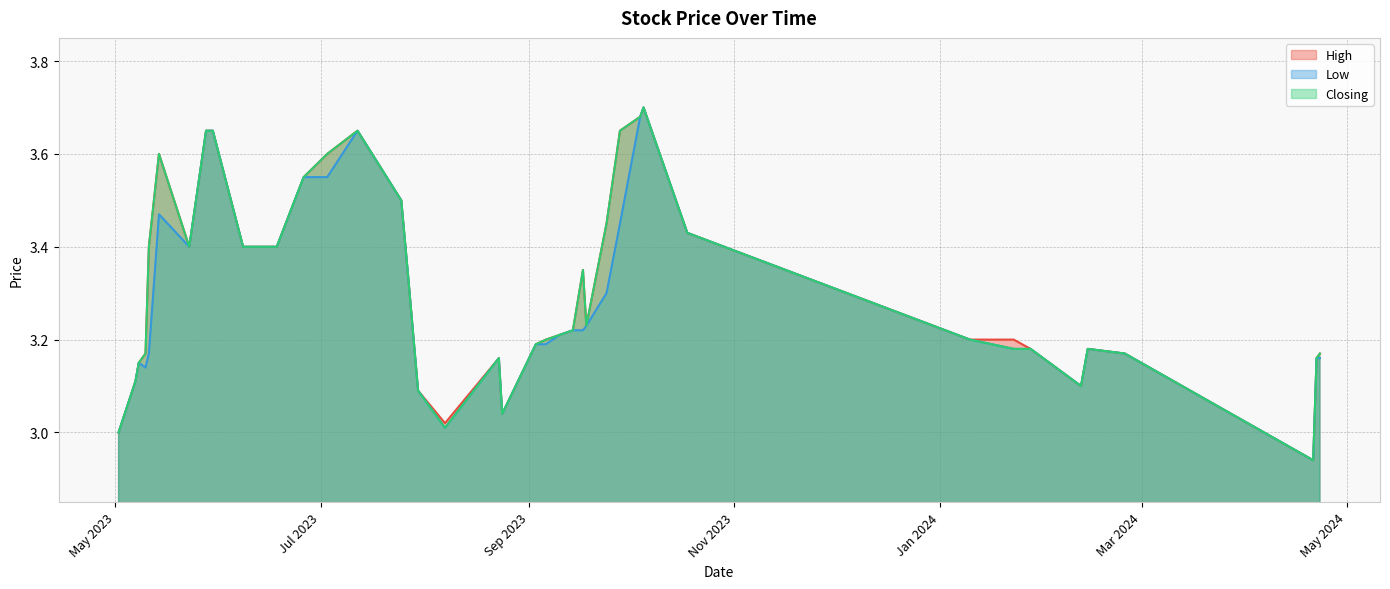

Is it true that Low equals 2.1 at 03/07/2023?

False